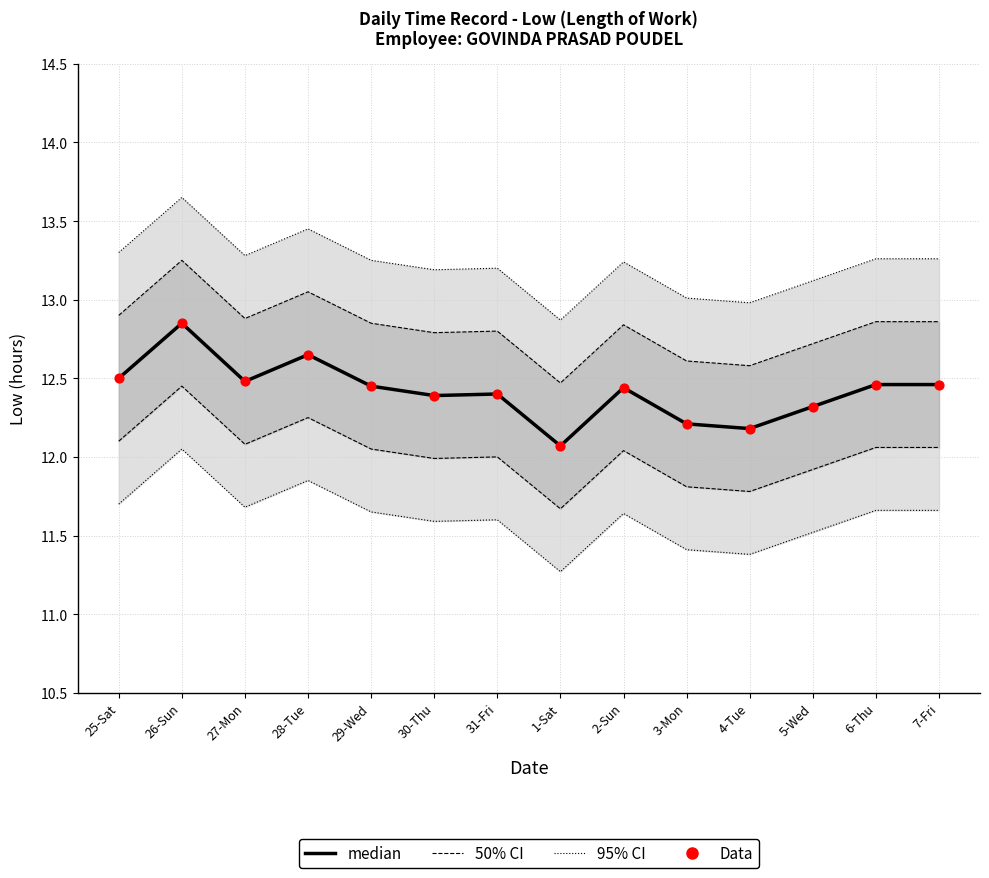

Which series has the largest total across all categories?

median